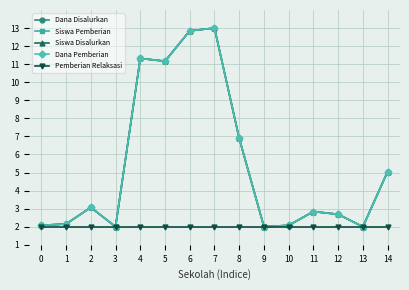

At which category is the sum across all series the highest?

7